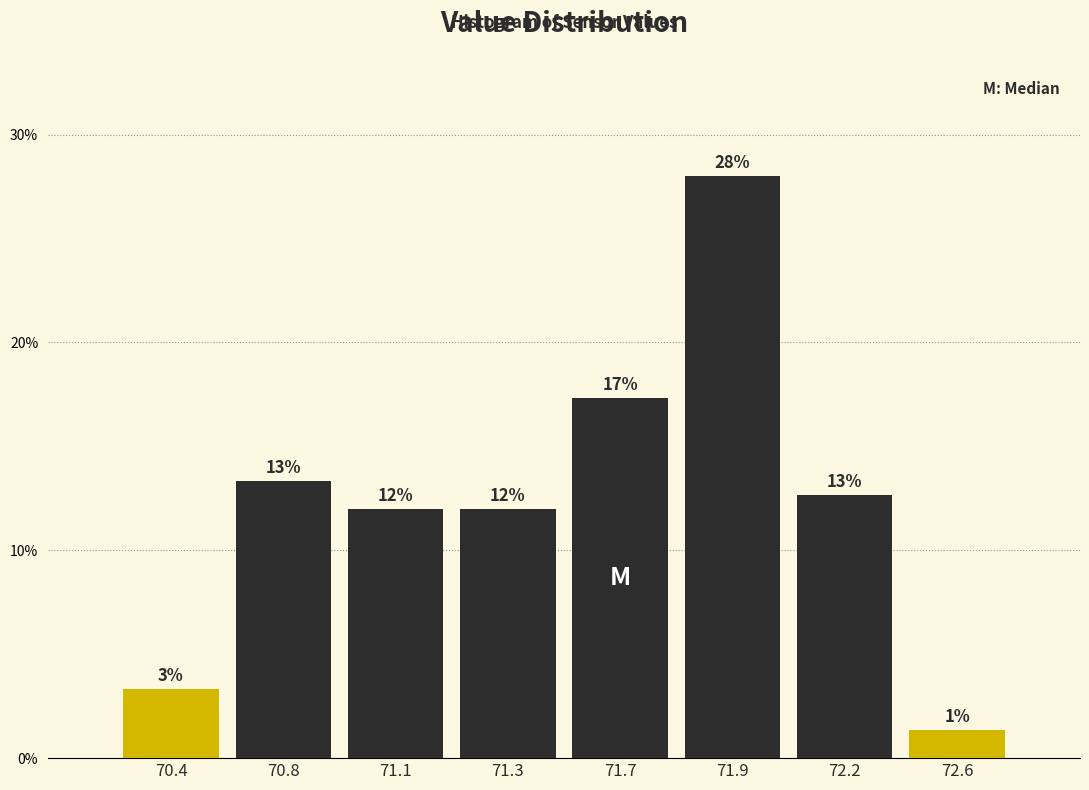

Does the chart contain any negative values?

No